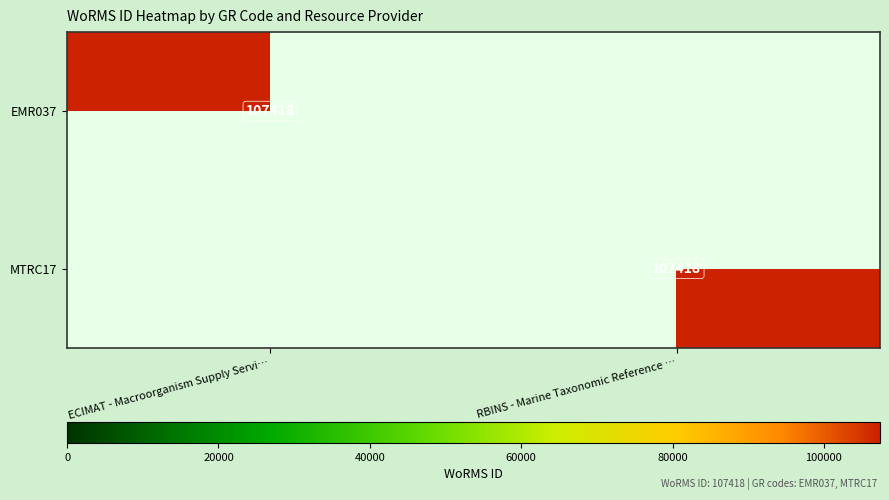

Is it true that MTRC17 equals 107418 at RBINS - Marine Taxonomic Reference …?

True